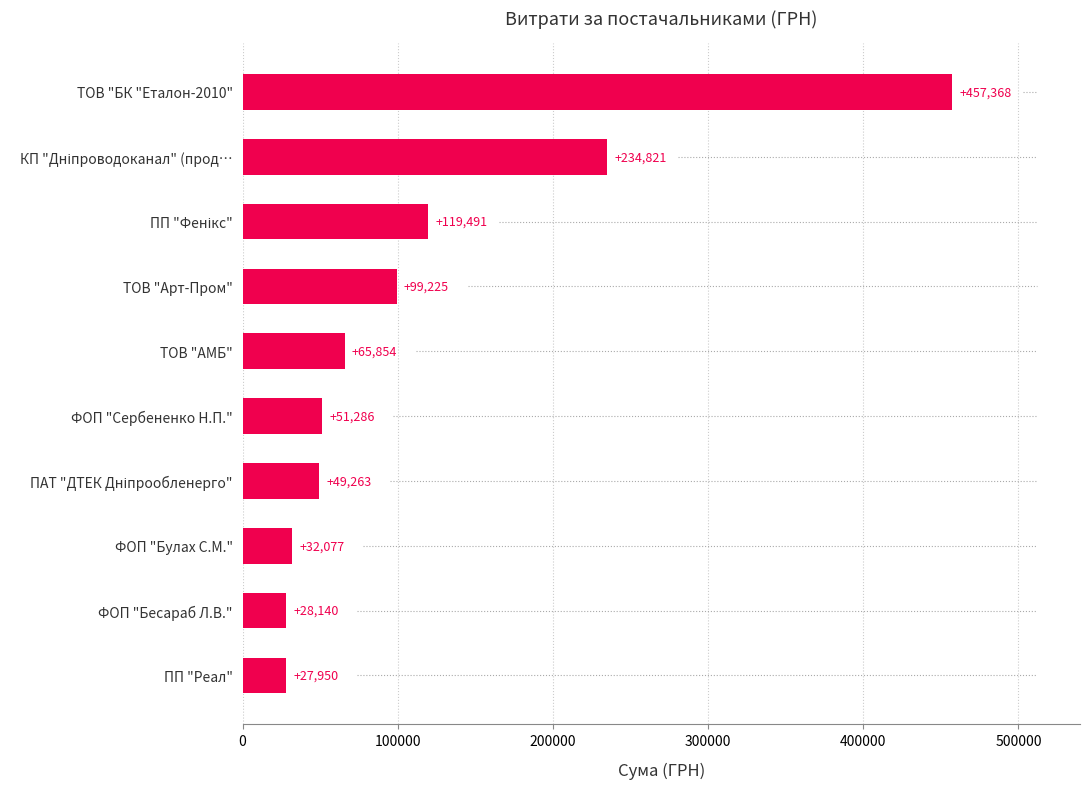

What is the label of the 10th bar from the top?

ПП "Реал"